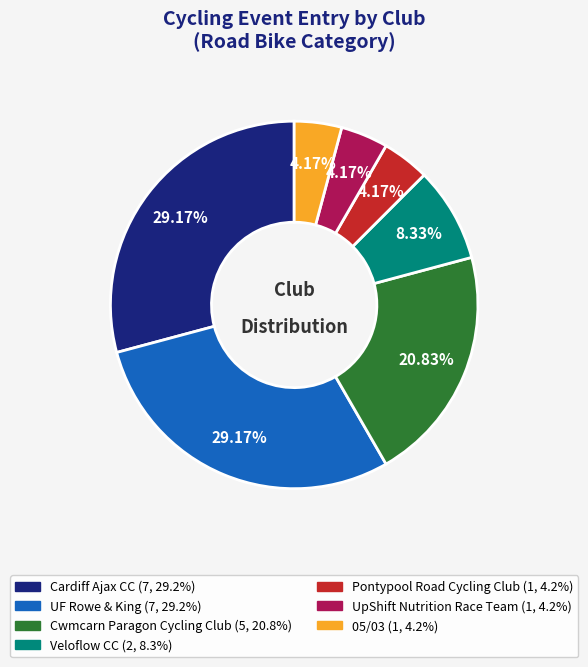

How many segments does this pie chart have?

7